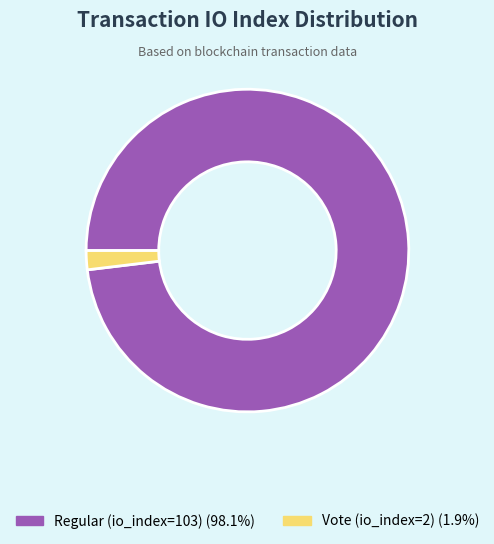

What is the largest slice in the pie chart?

Regular (io_index=103)